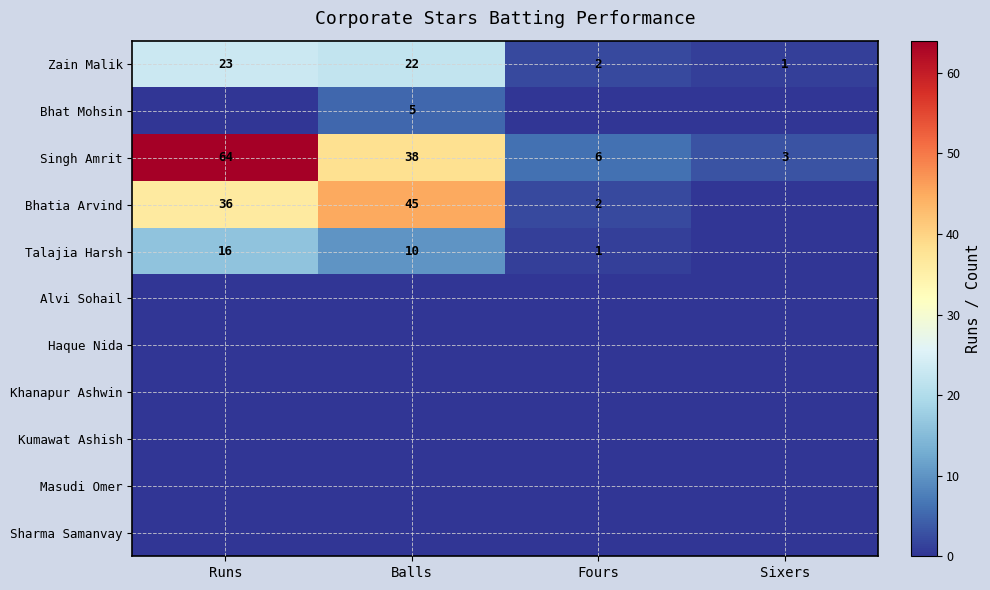

What is the average value of the Zain Malik series?

12